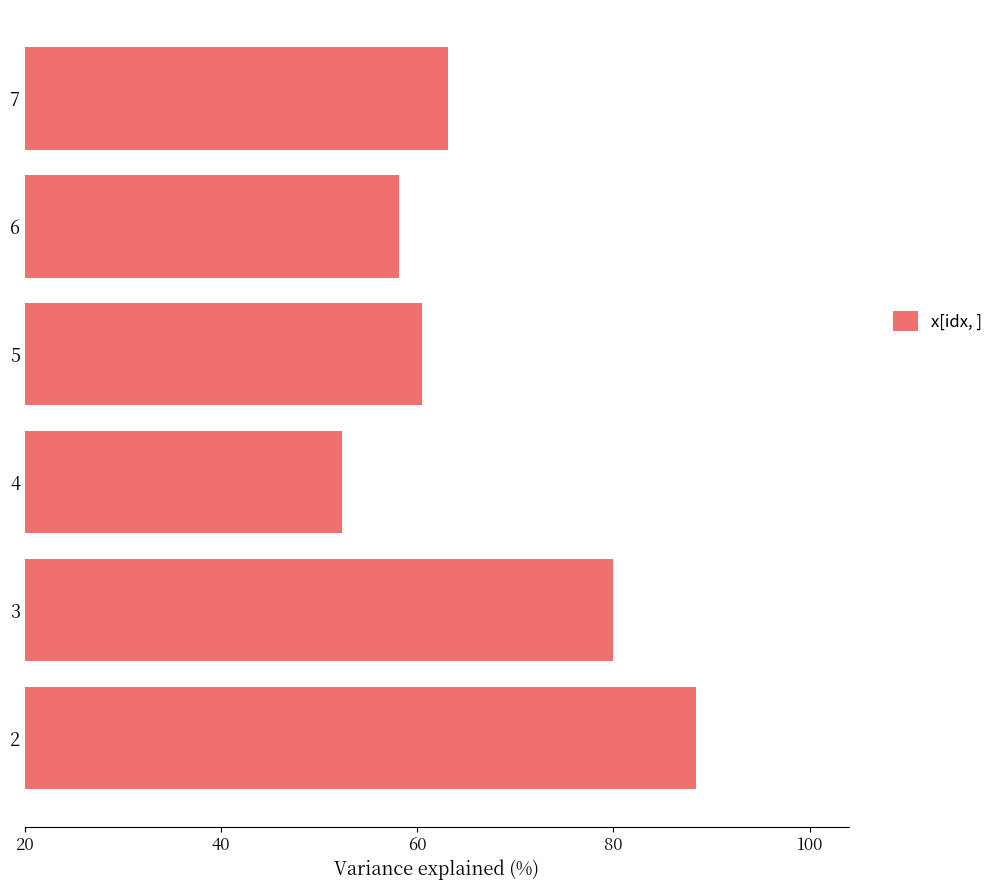

What is the change in value from 5 to 6?

-2.4